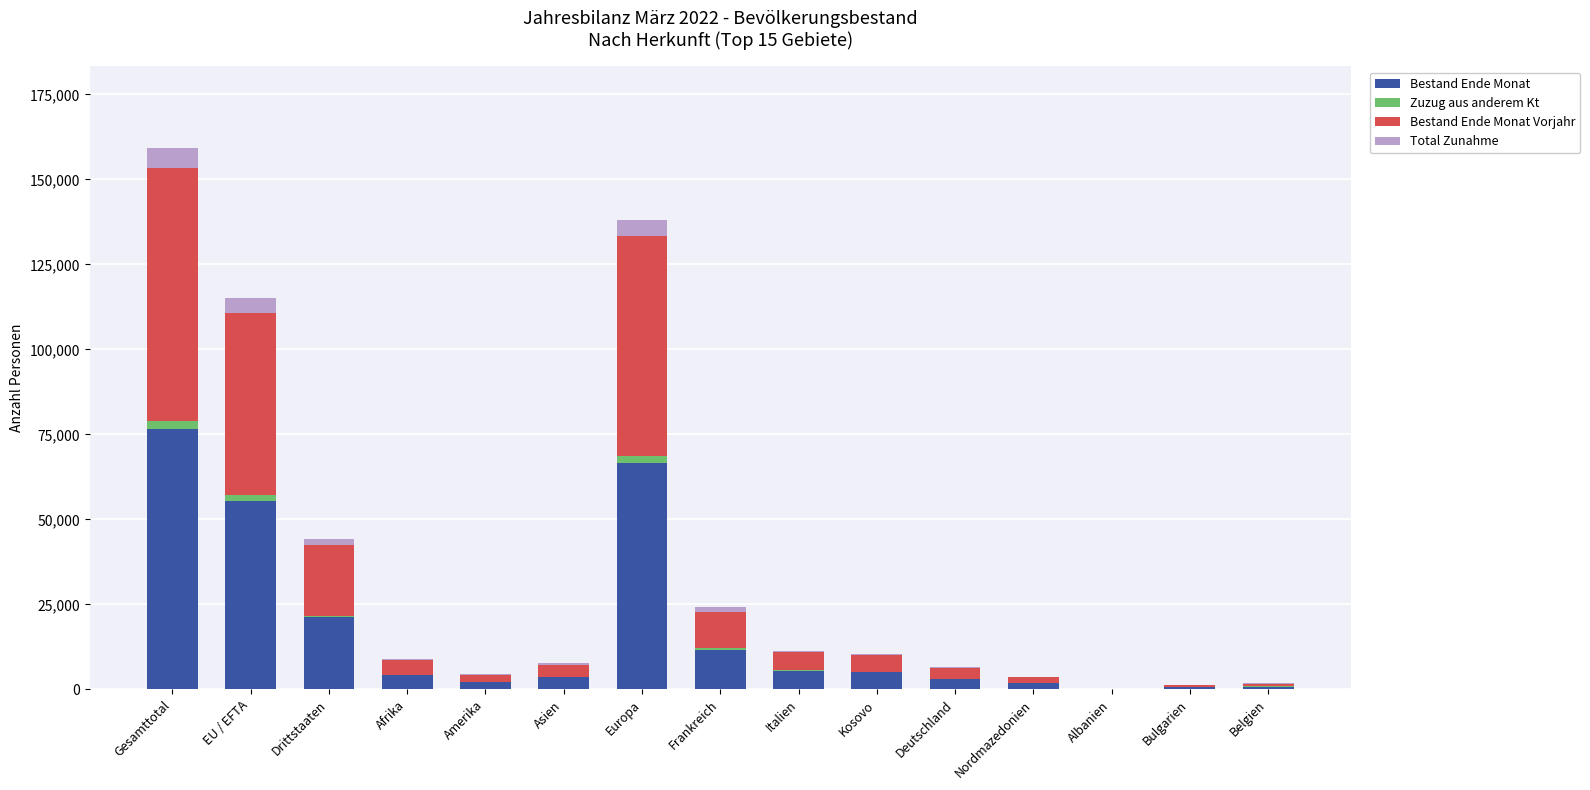

What is the sum of all Bestand Ende Monat values?

258062